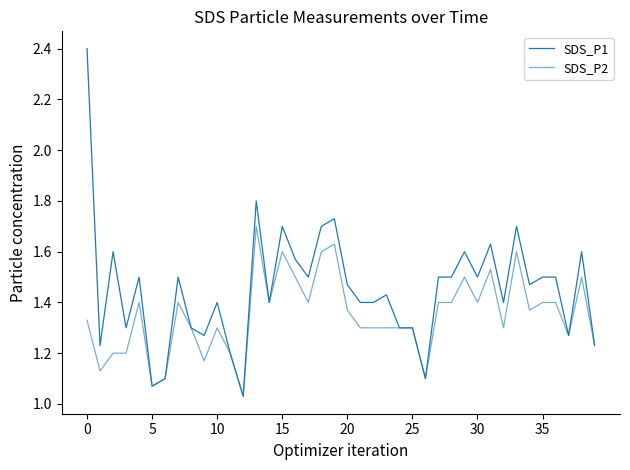

How many interior local valleys does the SDS_P1 series have?

12